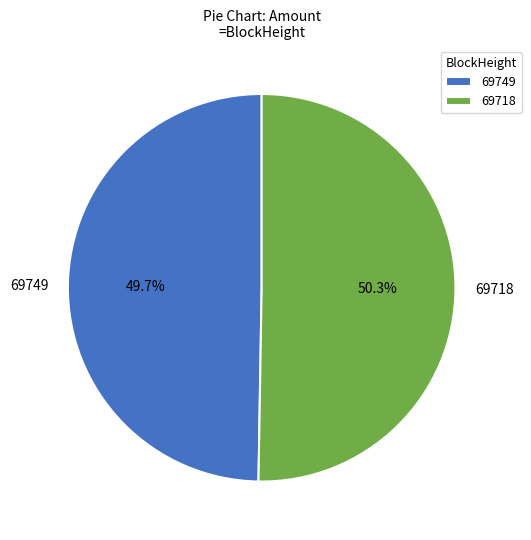

Is it true that 69718 is 87% of the pie?

False